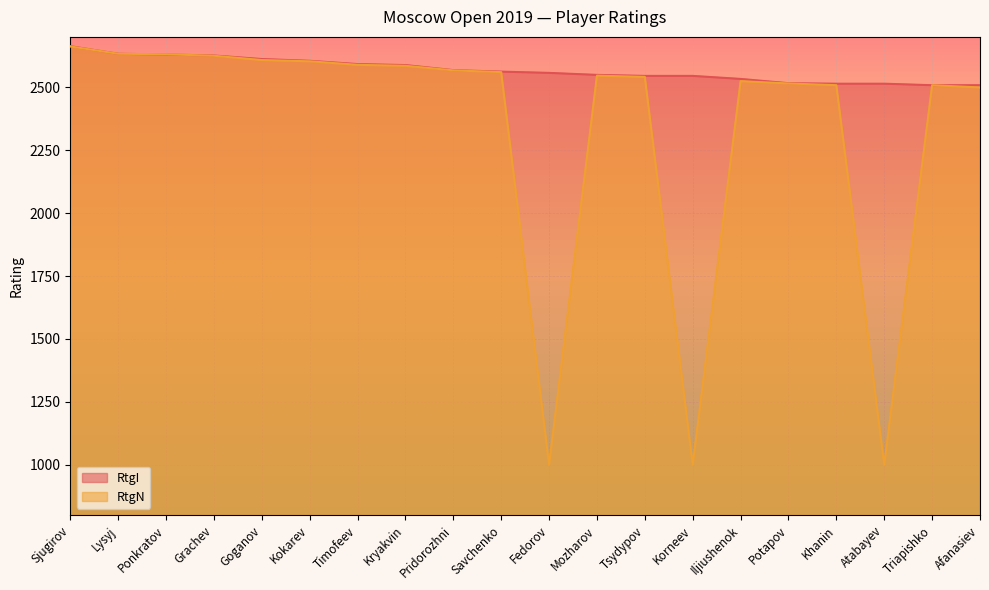

Reading right to left, list all the values displayed in this chart.

RtgI: Afanasiev=2508	Triapishko=2508	Atabayev=2514	Khanin=2514	Potapov=2516	Iljiushenok=2533	Korneev=2545	Tsydypov=2545	Mozharov=2549	Fedorov=2557	Savchenko=2562	Pridorozhni=2568	Kryakvin=2588	Timofeev=2592	Kokarev=2605	Goganov=2612	Grachev=2626	Ponkratov=2630	Lysyj=2633	Sjugirov=2663
RtgN: Afanasiev=2499	Triapishko=2508	Atabayev=1000	Khanin=2508	Potapov=2515	Iljiushenok=2524	Korneev=1000	Tsydypov=2541	Mozharov=2546	Fedorov=1000	Savchenko=2560	Pridorozhni=2567	Kryakvin=2585	Timofeev=2589	Kokarev=2603	Goganov=2608	Grachev=2625	Ponkratov=2631	Lysyj=2633	Sjugirov=2662